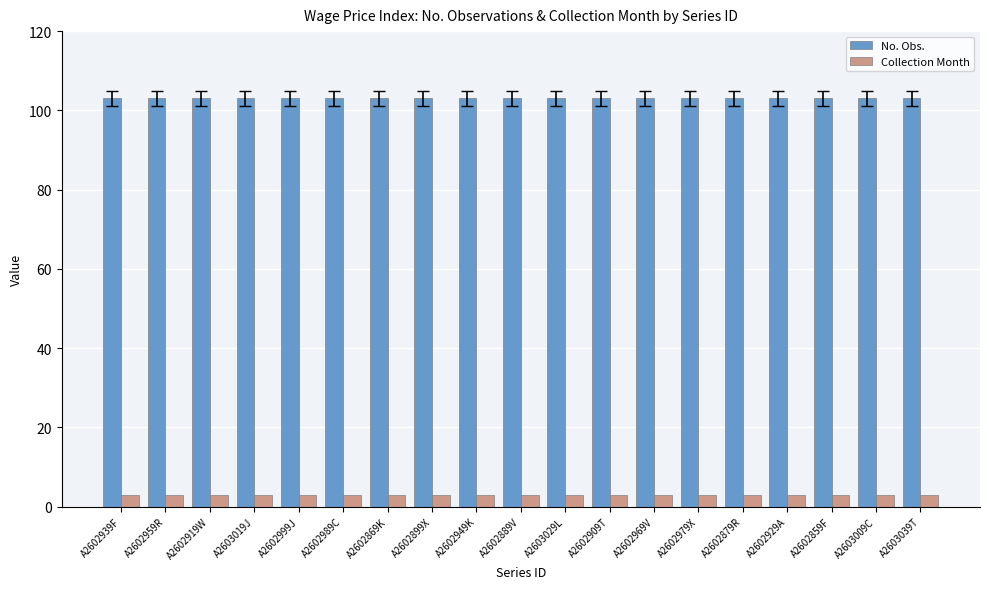

List the series in order of their peak value, lowest first.

Collection Month, No. Obs.